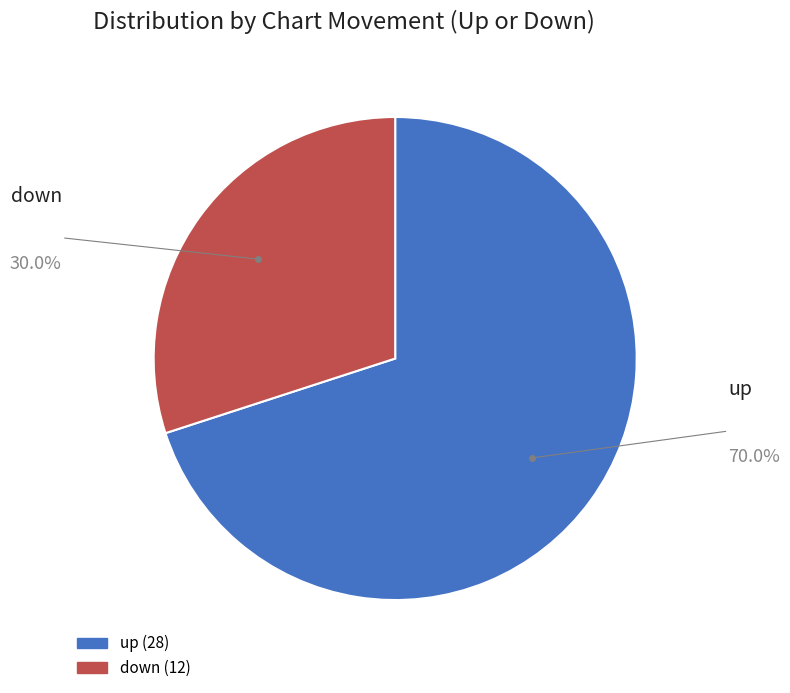

Combined, do up and down account for over 50%?

Yes